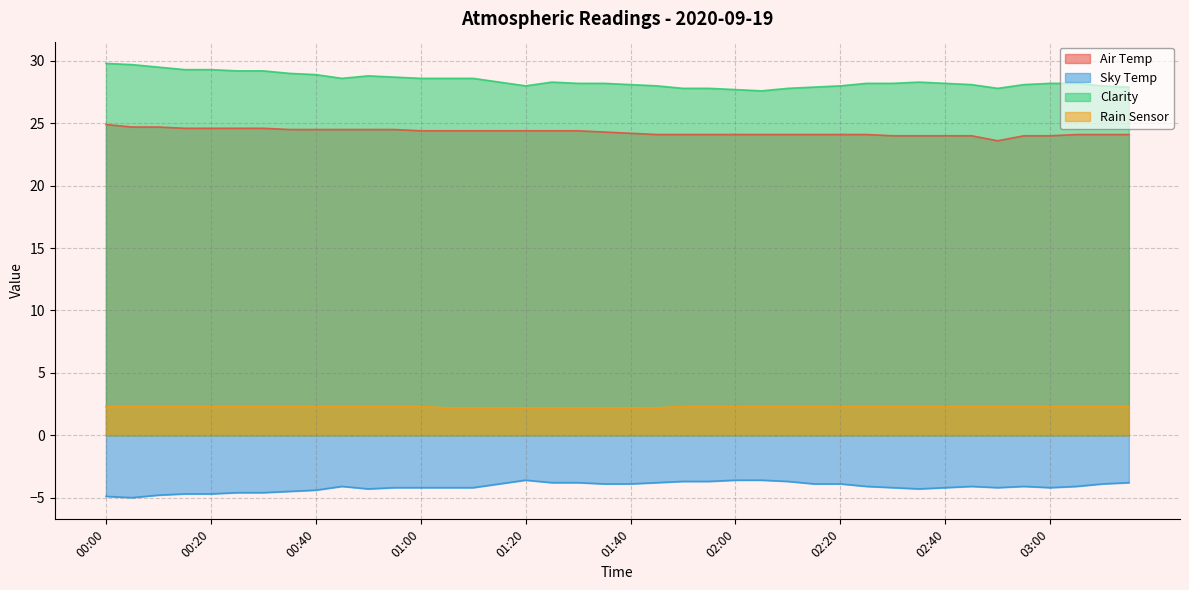

Does the chart display data point markers on the line(s)?

No